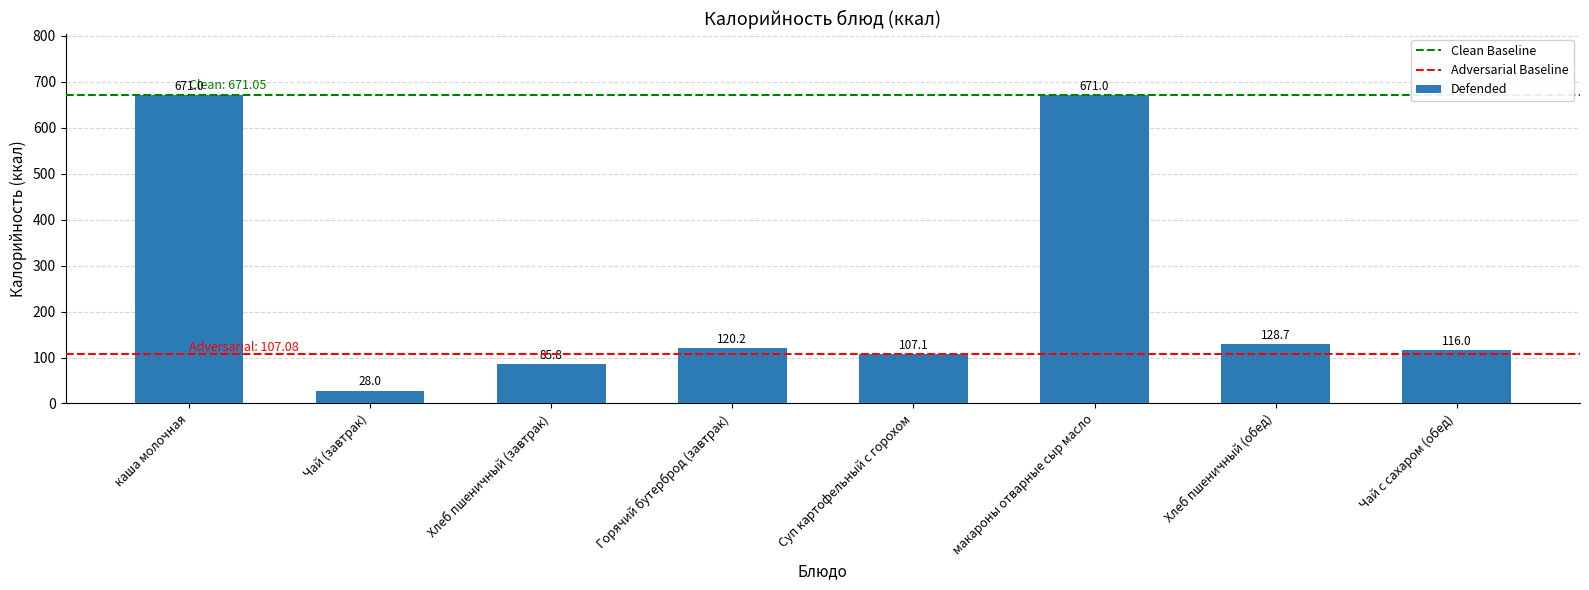

Are the bars horizontal?

No